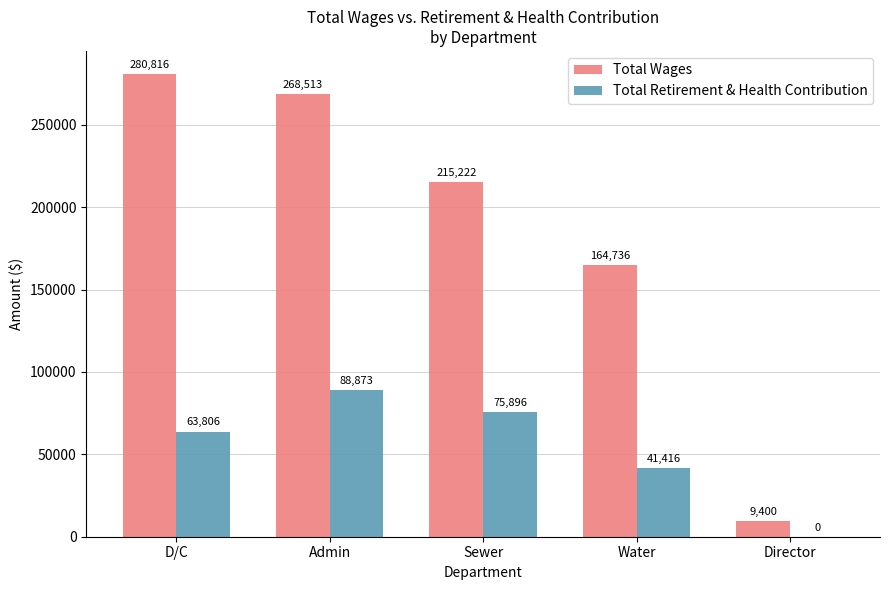

What is the sum of all Total Retirement & Health Contribution values?

269991